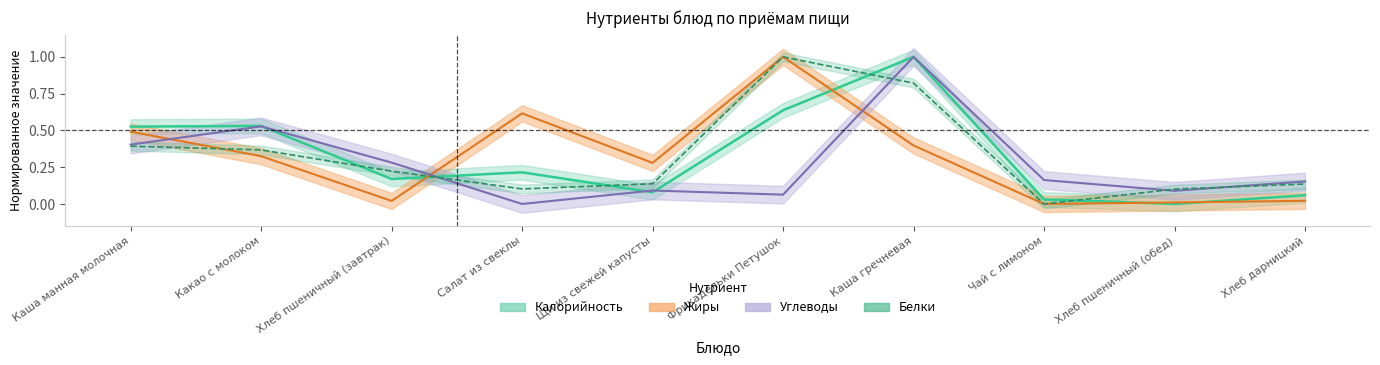

At which category does Калорийность reach its first local peak?

Какао с молоком